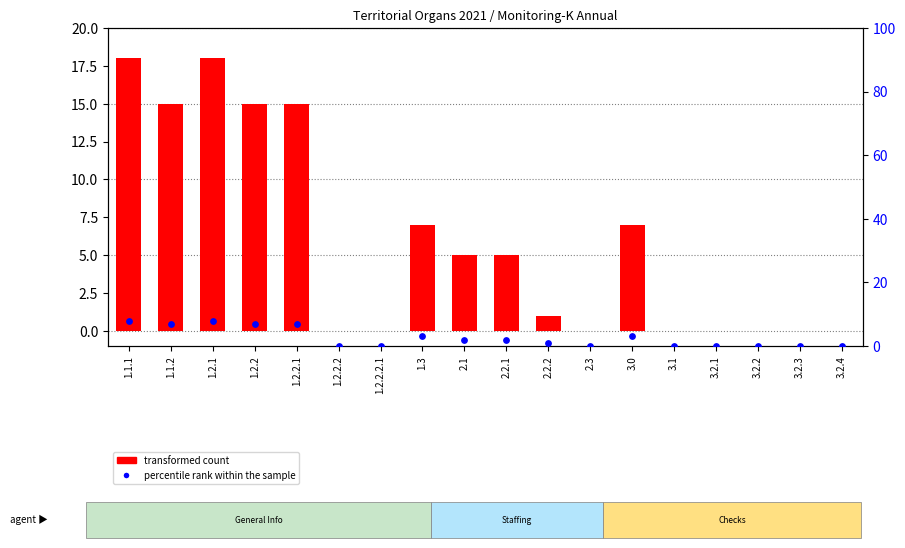

Which series has the largest total across all categories?

transformed count